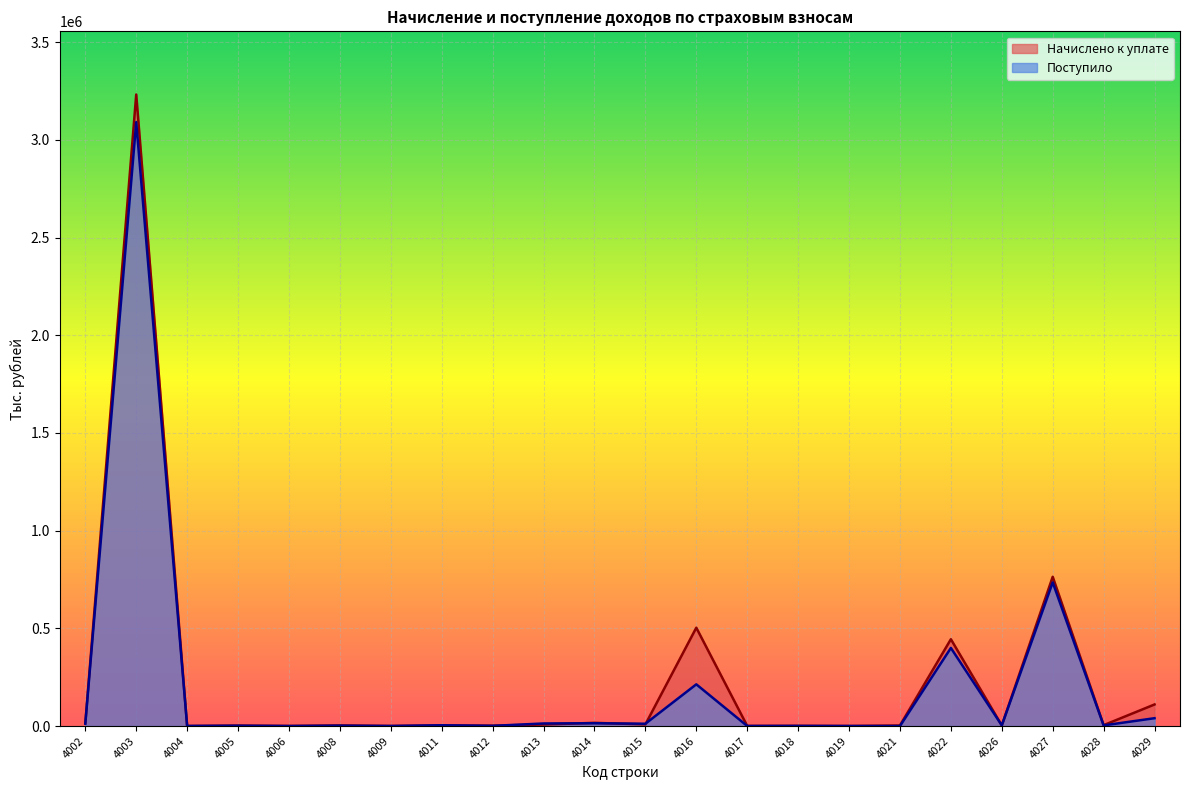

Rank the series at 4003 from highest to lowest value.

Начислено к уплате, Поступило